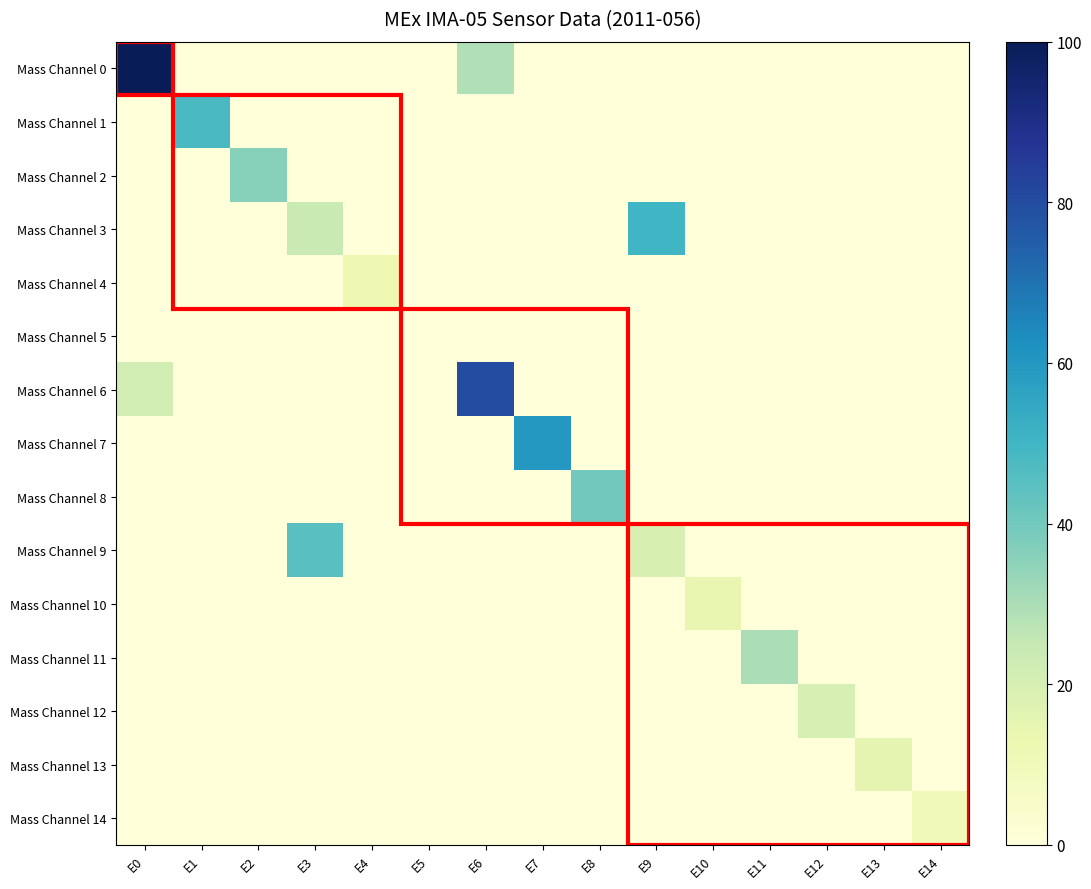

At how many categories does at least one series exceed 65?

2